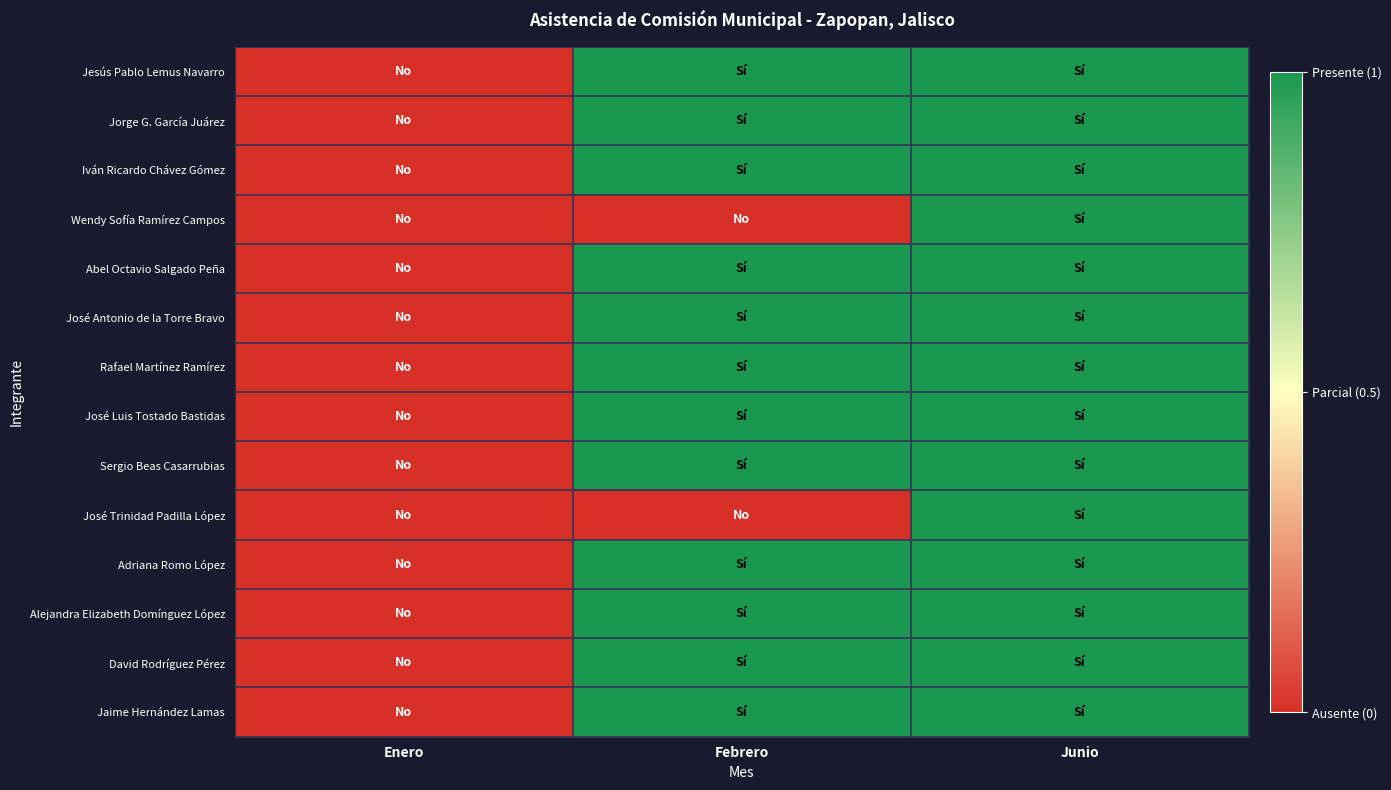

Which series has the largest range (max minus min)?

Jesús Pablo Lemus Navarro